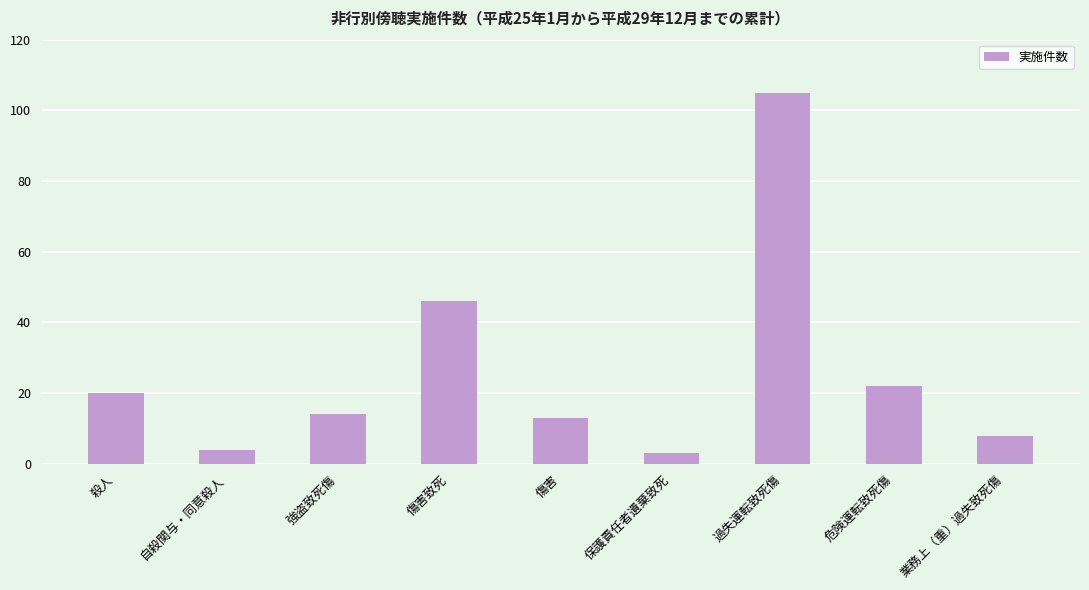

What is the change in value from 保護責任者遺棄致死 to 危険運転致死傷?

+19